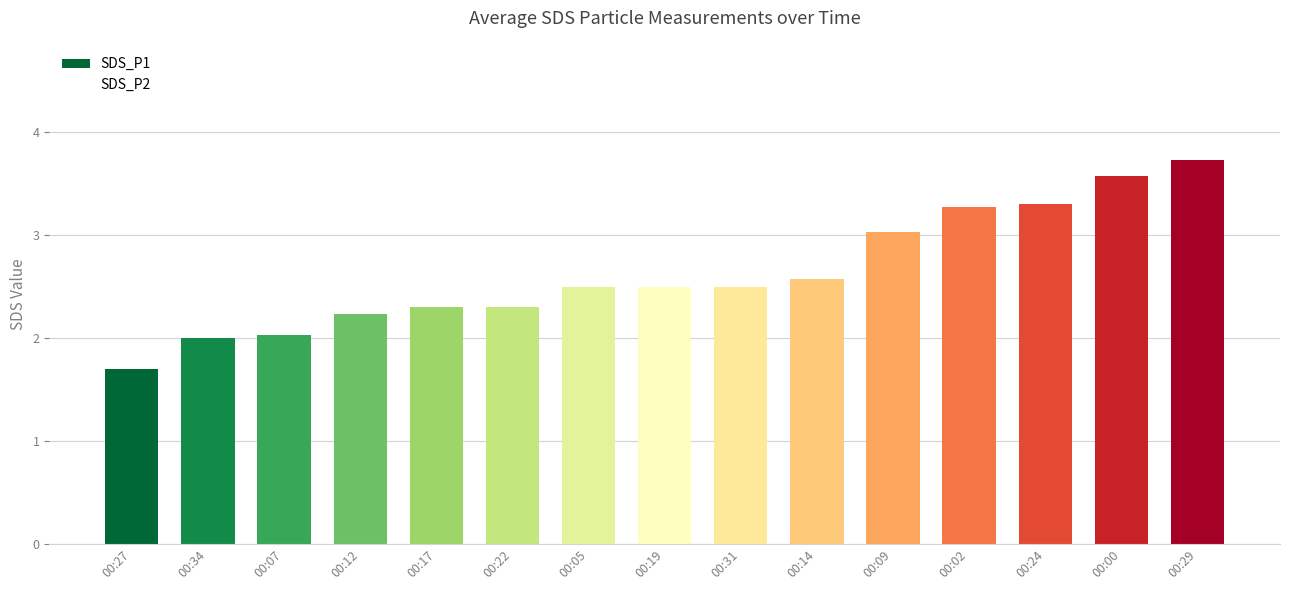

What is the approximate value at 00:00?

3.6